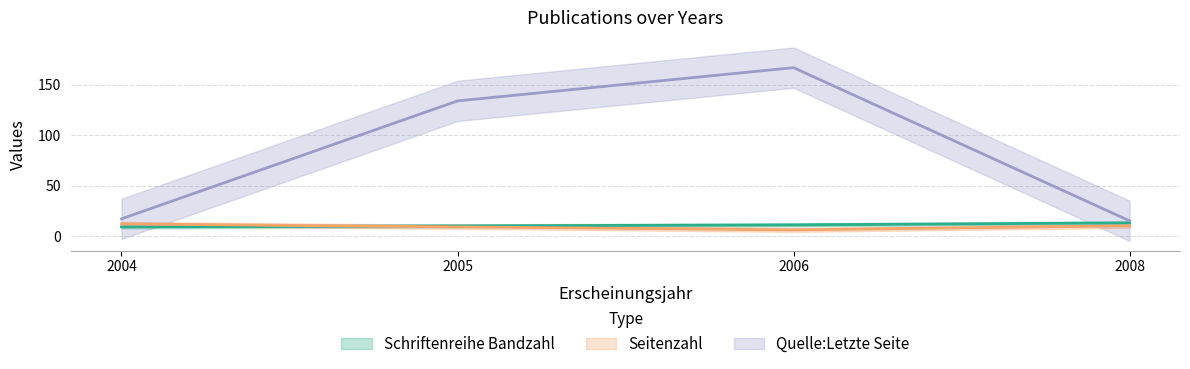

At 2006, list the series in order from smallest to largest.

Seitenzahl, Schriftenreihe Bandzahl, Quelle:Letzte Seite